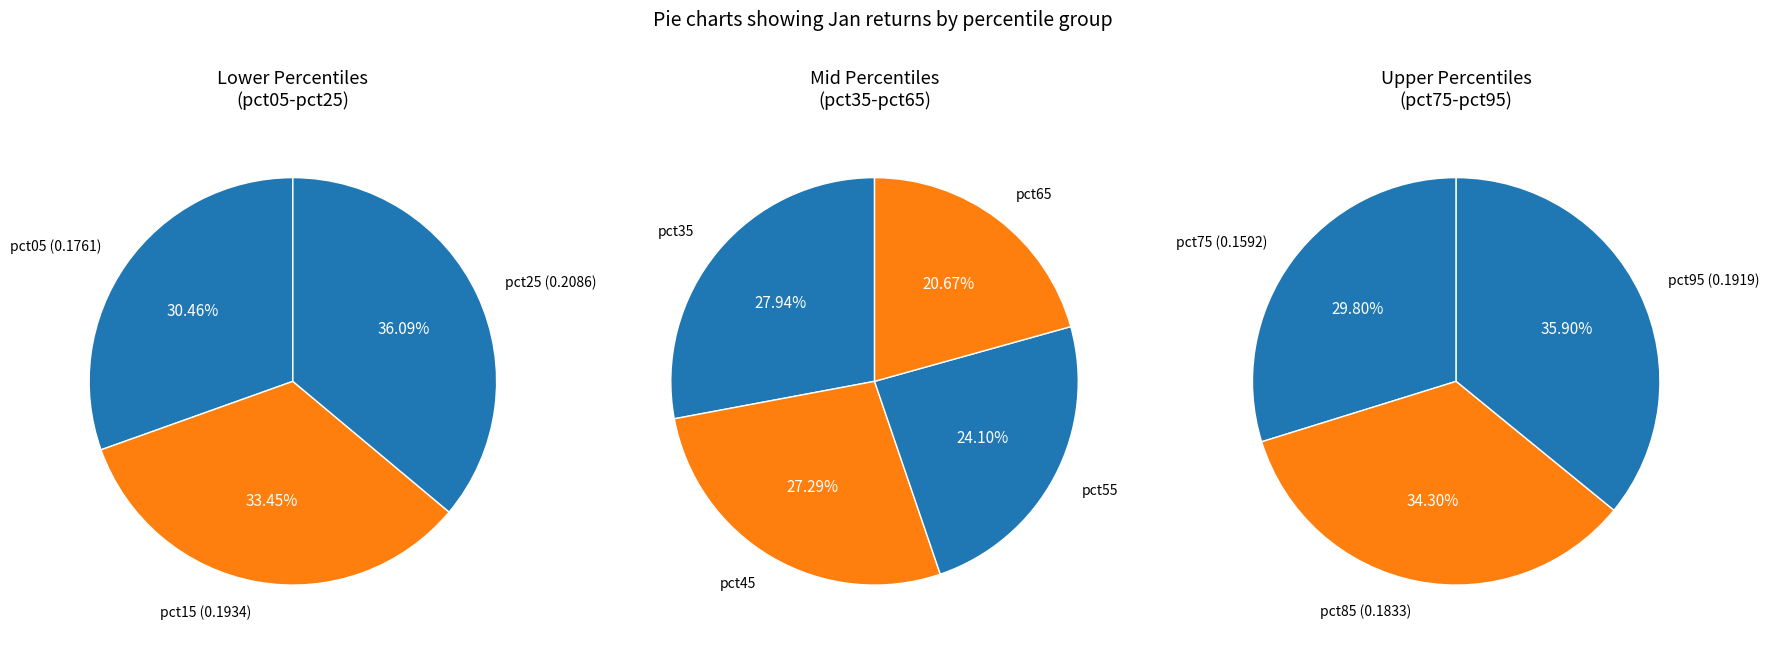

Is the sum of pct25 and pct35 greater than half?

No